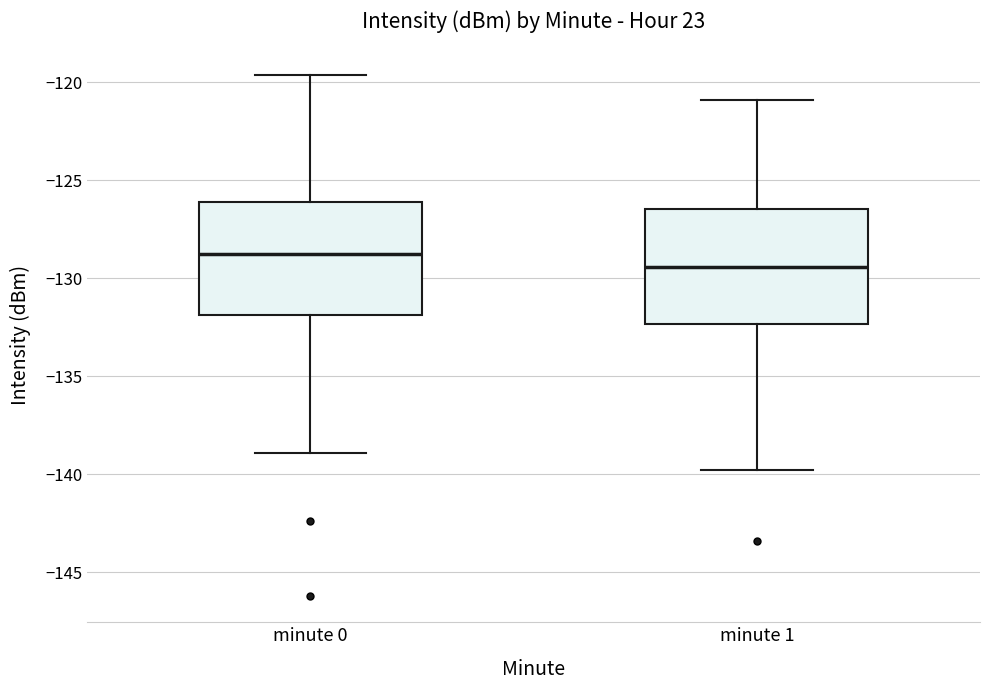

Reading left to right, transcribe this box plot: for each box, give where its median line is, the range the box spans, and where its two whiskers end, as read against the y-axis. The values are not printed on the chart, so give them approximately, as read against the axis.

minute 0: median -129.0, box -132.0 to -126.0, whiskers -139.0 to -119.5
minute 1: median -129.5, box -132.5 to -126.5, whiskers -140.0 to -121.0